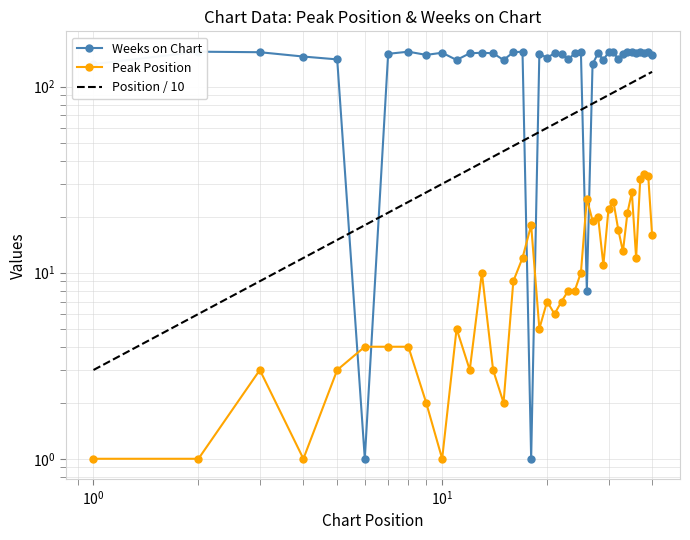

What is the difference between the highest and lowest values at 27?

113